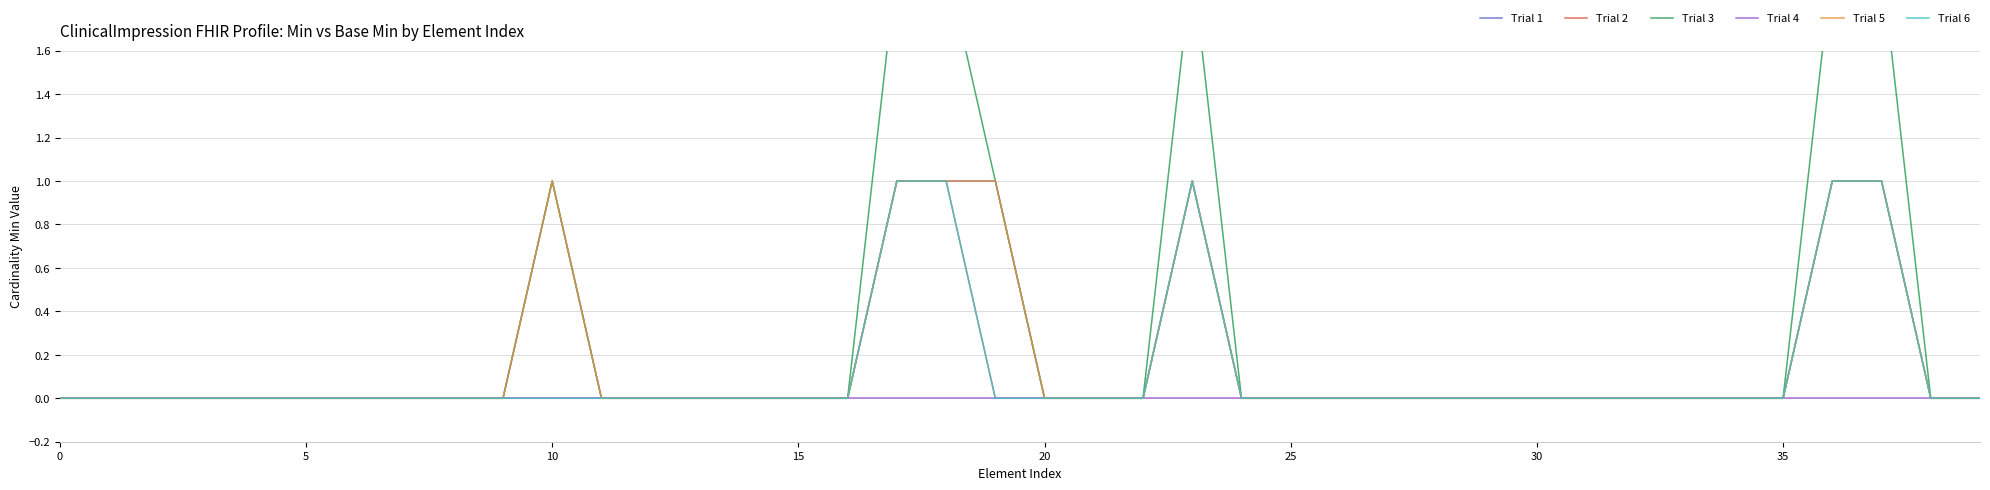

At which category does the chart reach its peak across all series?

17